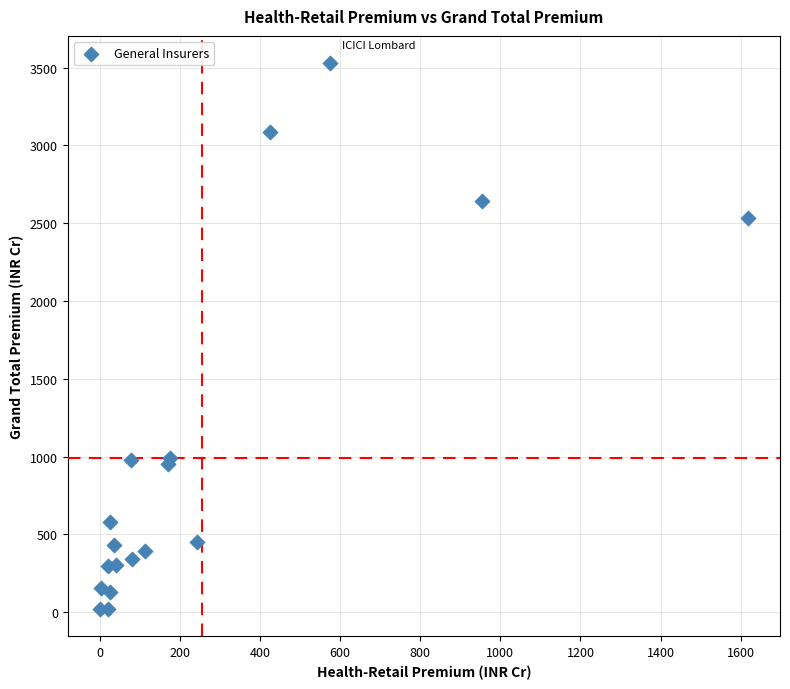

What is the range of Y values (max minus min)?

3507.1